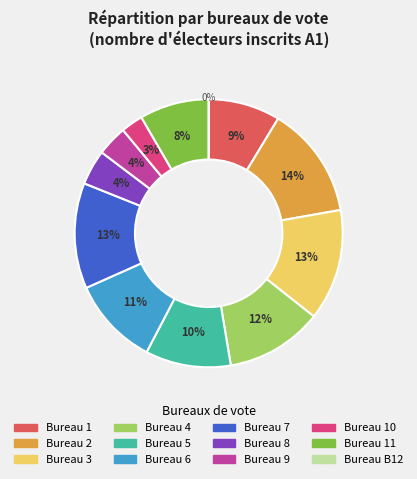

What is the smallest slice in the pie chart?

B12